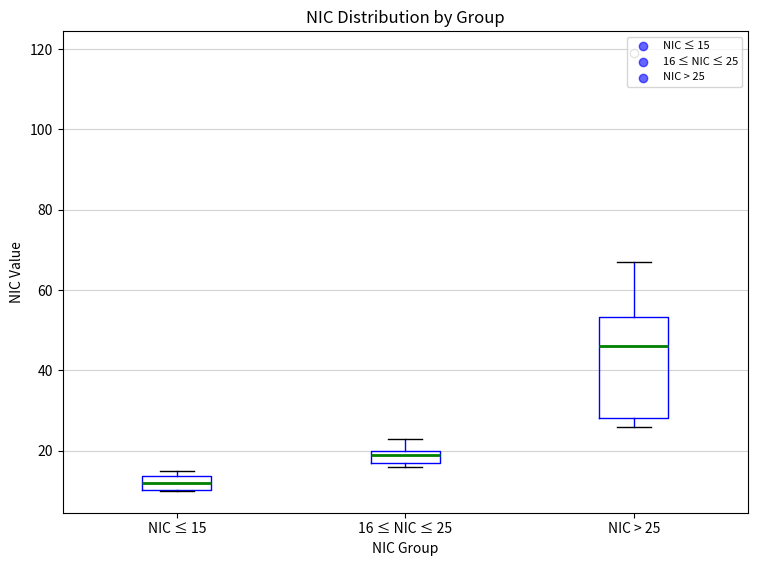

Where is the upper edge of the box for 16 ≤ NIC ≤ 25 on the y-axis? The values are not printed on the chart, so give them approximately, as read against the axis.

20